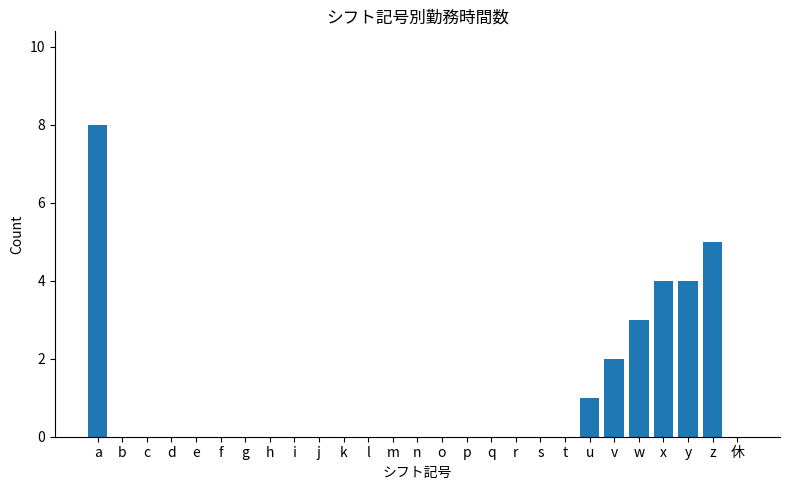

Reading right to left, list all the values displayed in this chart.

休=0	z=5	y=4	x=4	w=3	v=2	u=1	t=0	s=0	r=0	q=0	p=0	o=0	n=0	m=0	l=0	k=0	j=0	i=0	h=0	g=0	f=0	e=0	d=0	c=0	b=0	a=8